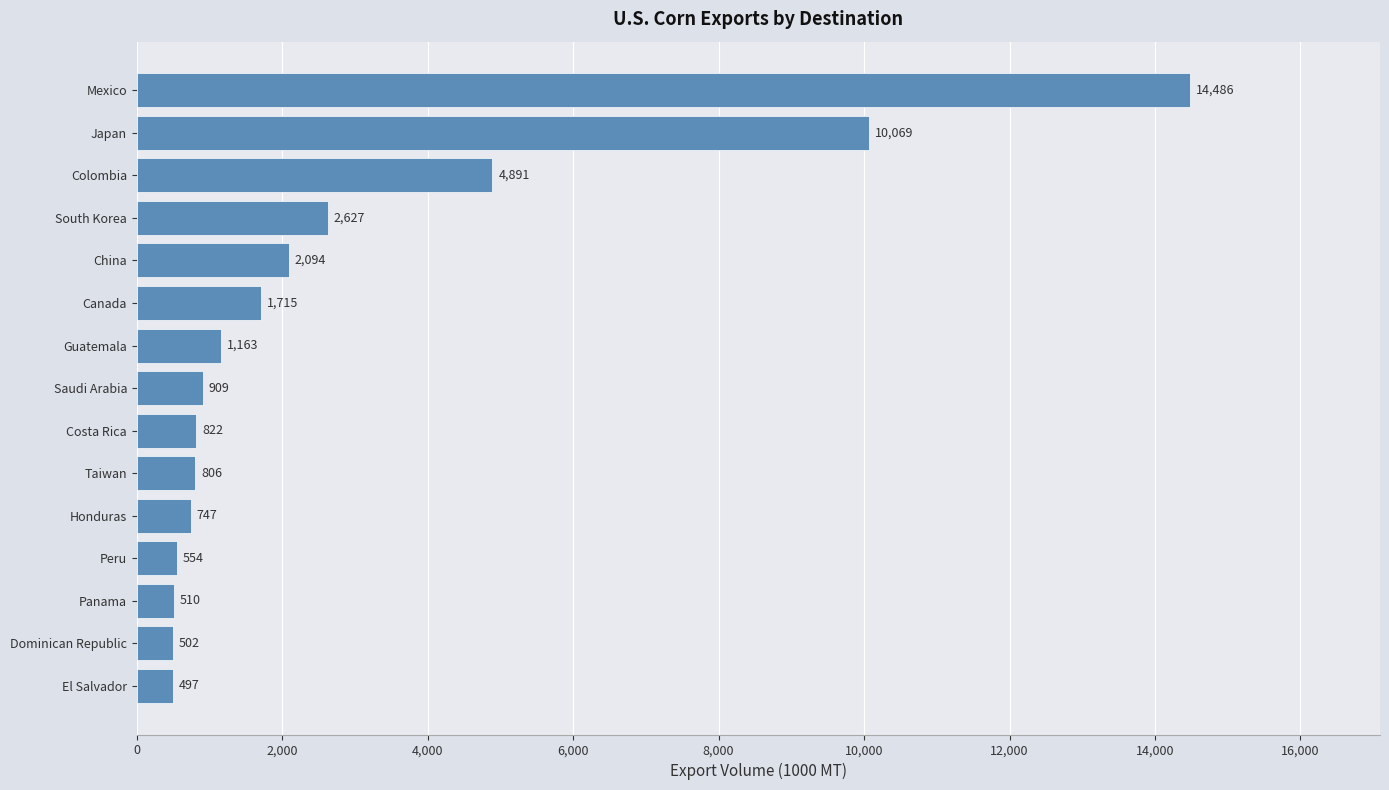

How many categories are shown in the chart?

15